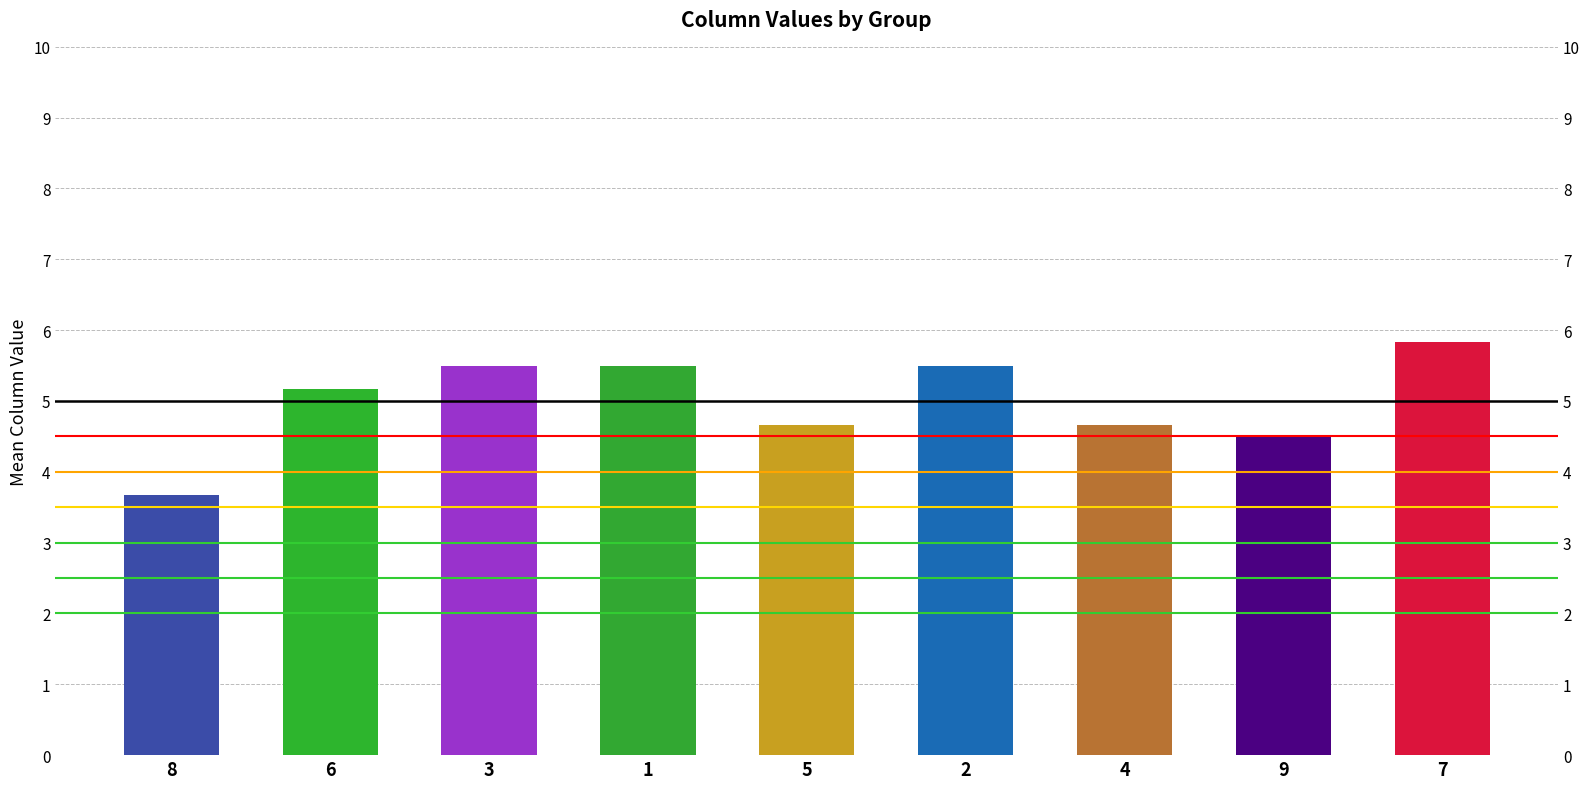

What is the difference between the values at 6 and 7?

0.7